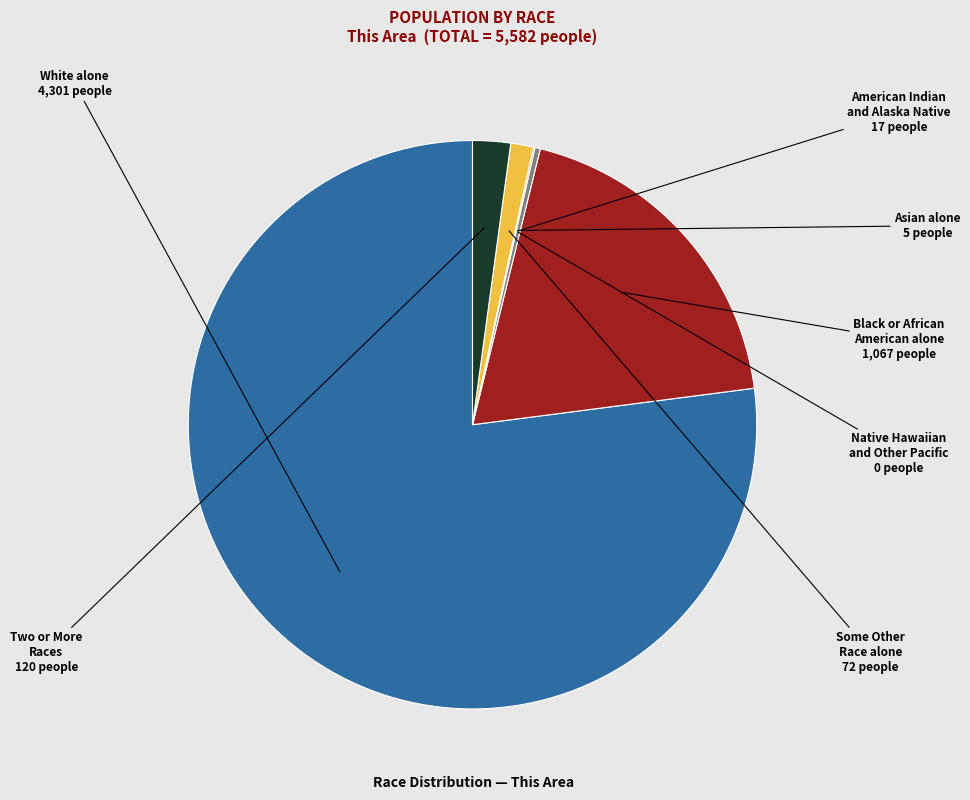

Which slice represents more than half of the pie?

White alone